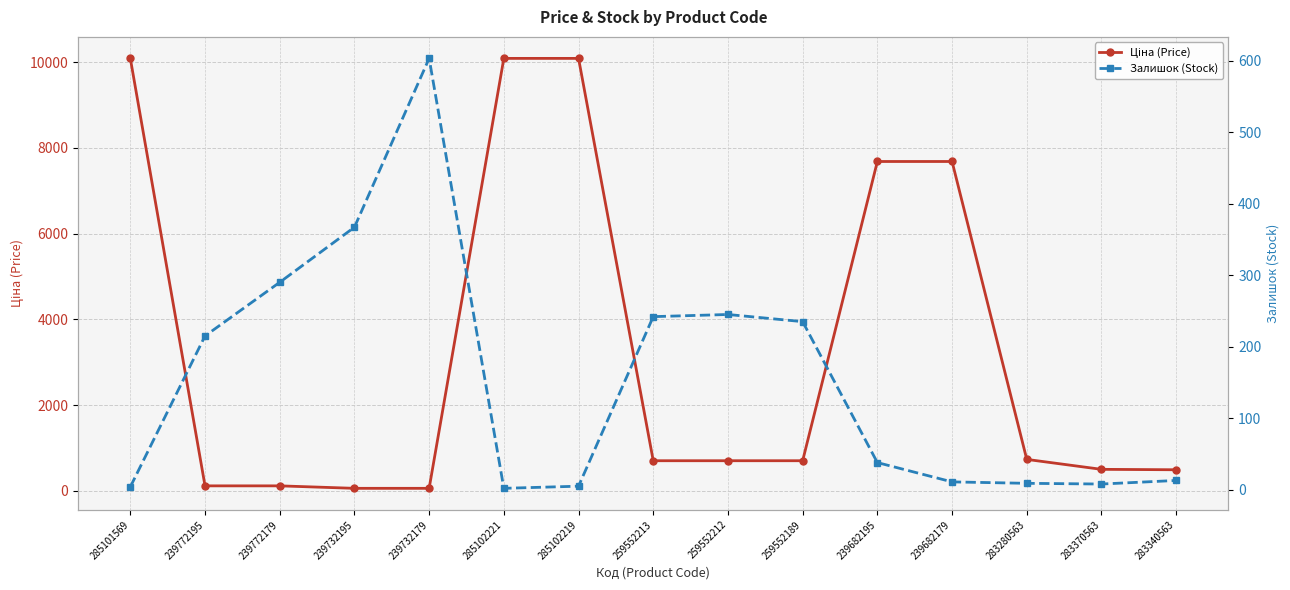

What is the greatest value displayed?

10085.8